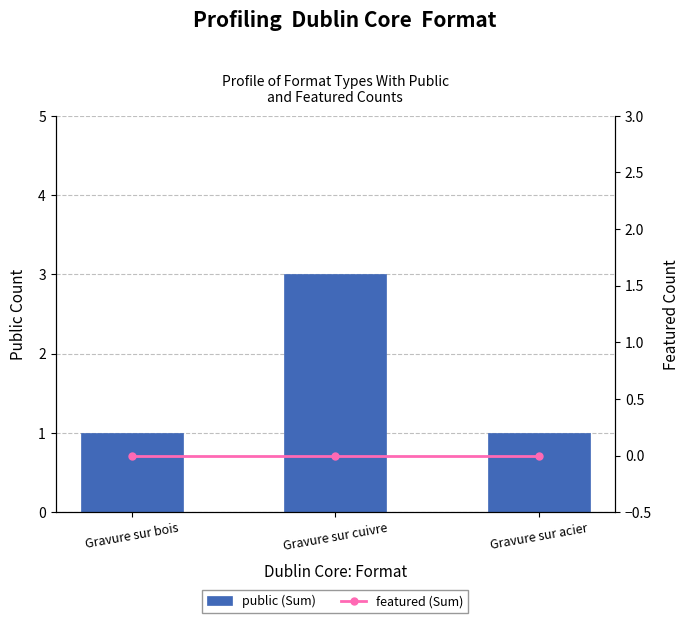

Reading left to right, extract all data points from this chart.

public (Sum): 1	3	1
featured (Sum): 0	0	0